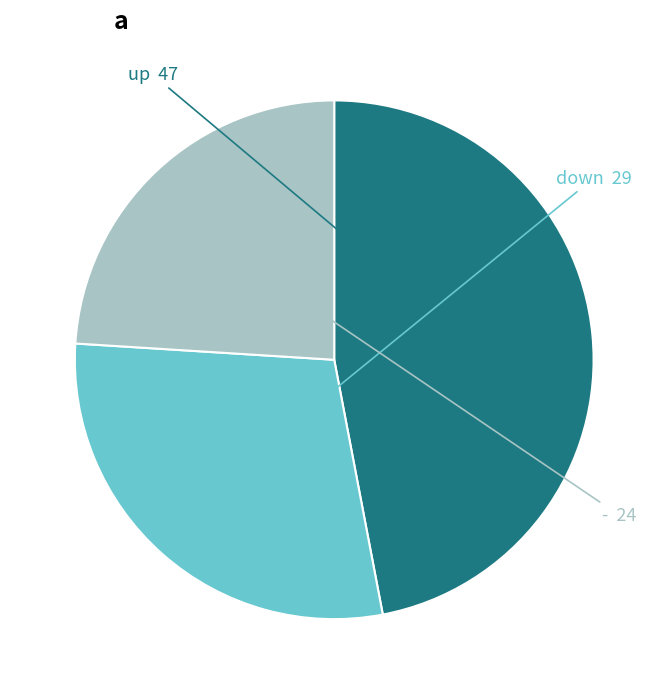

Is there a majority slice in this chart?

No